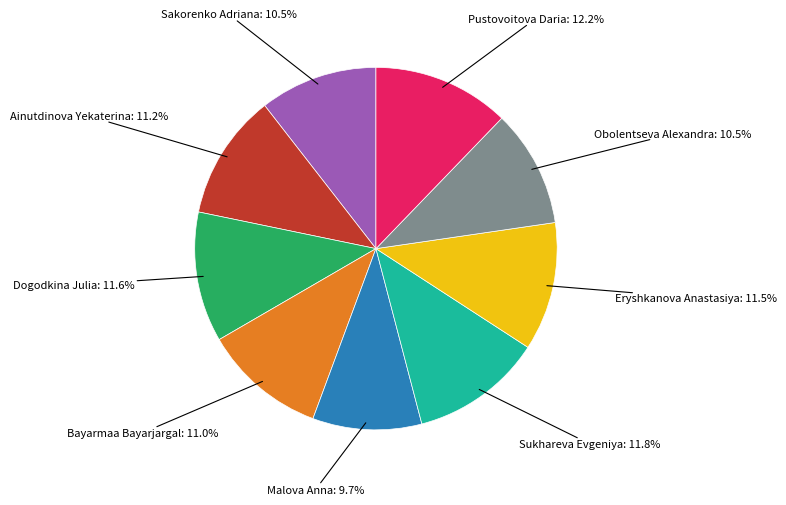

Does any single category account for the majority?

No